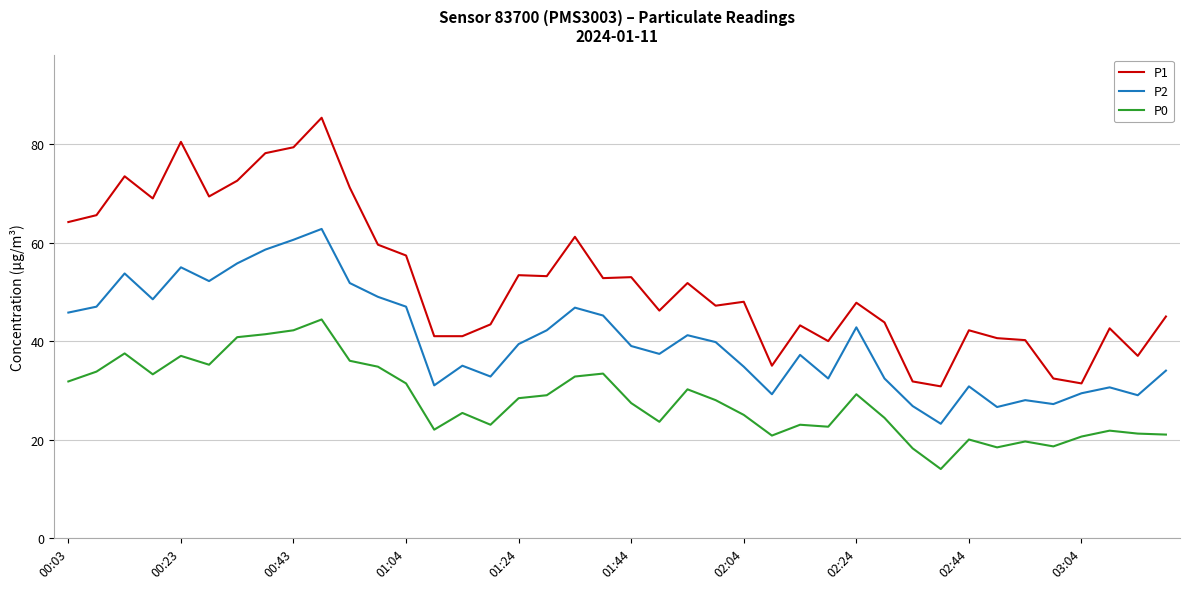

Which series has the largest total across all categories?

P1